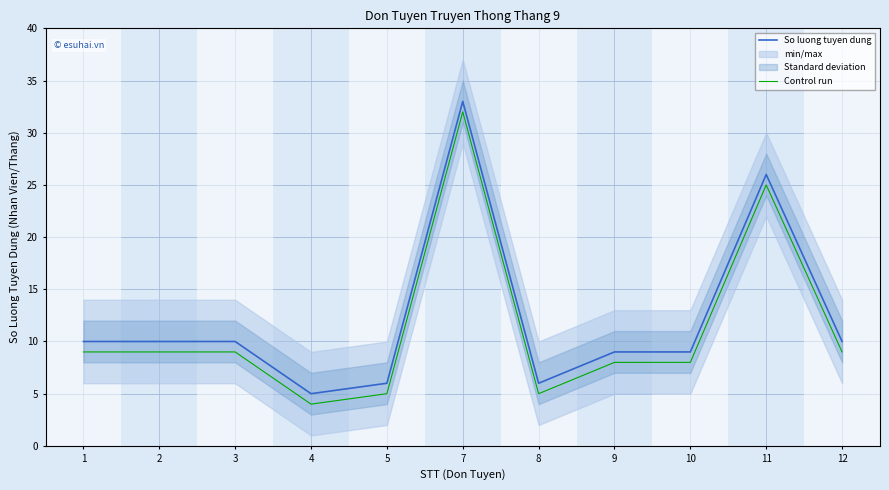

Reading left to right, list all the values displayed in this chart.

So luong tuyen dung: 10	10	10	5	6	33	6	9	9	26	10
Control run: 9	9	9	4	5	32	5	8	8	25	9